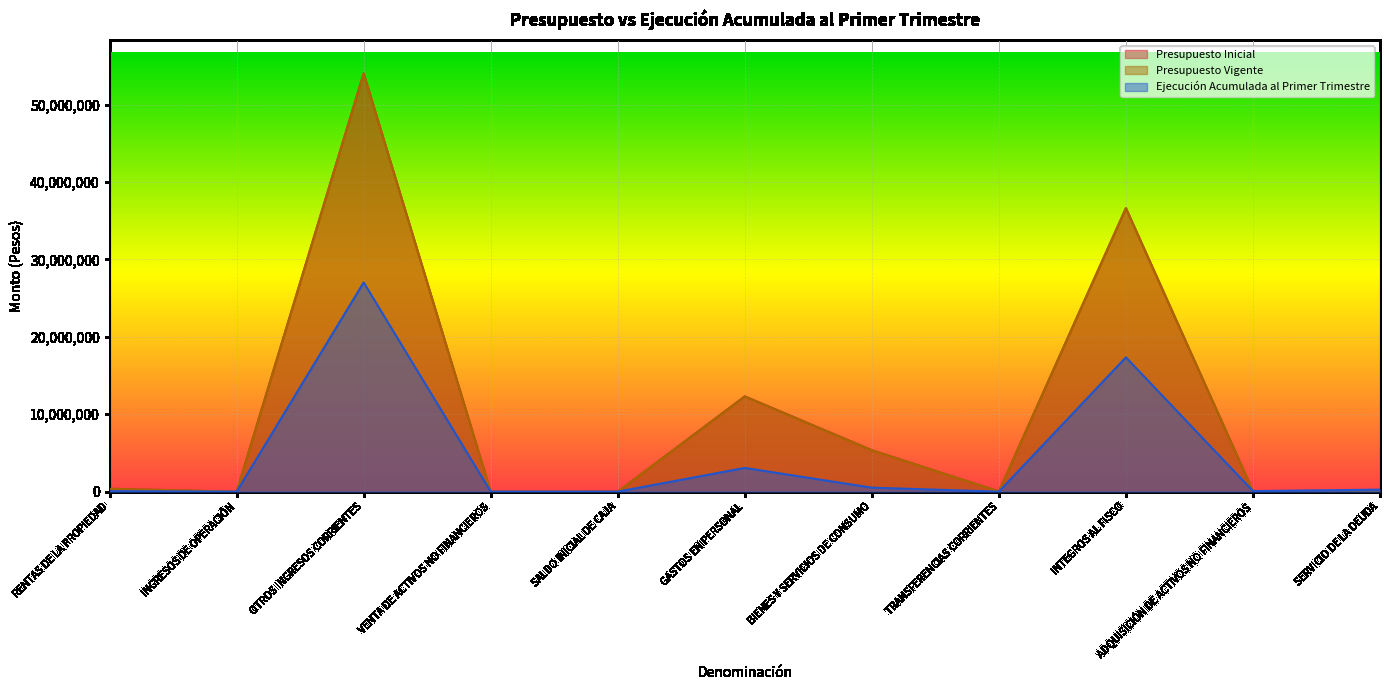

Between RENTAS DE LA PROPIEDAD and OTROS INGRESOS CORRIENTES, which is larger?

OTROS INGRESOS CORRIENTES